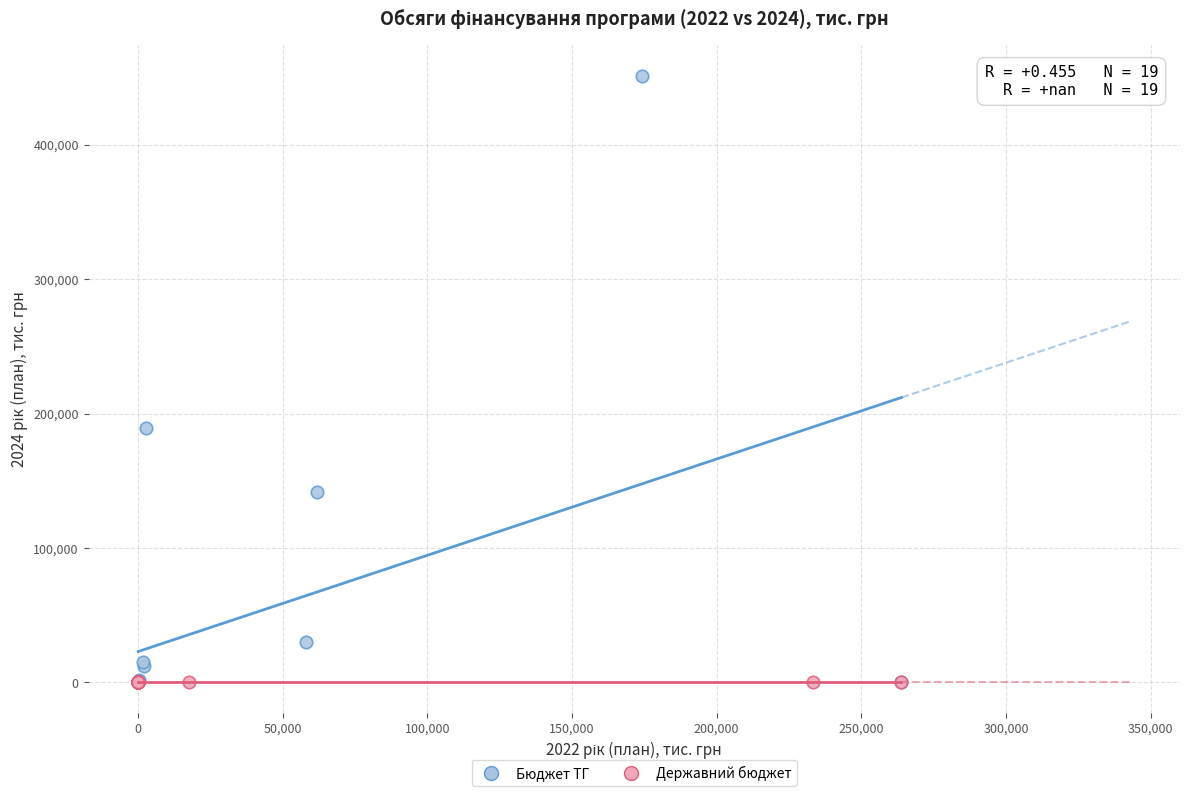

Which series contains the highest Y value?

Бюджет ТГ